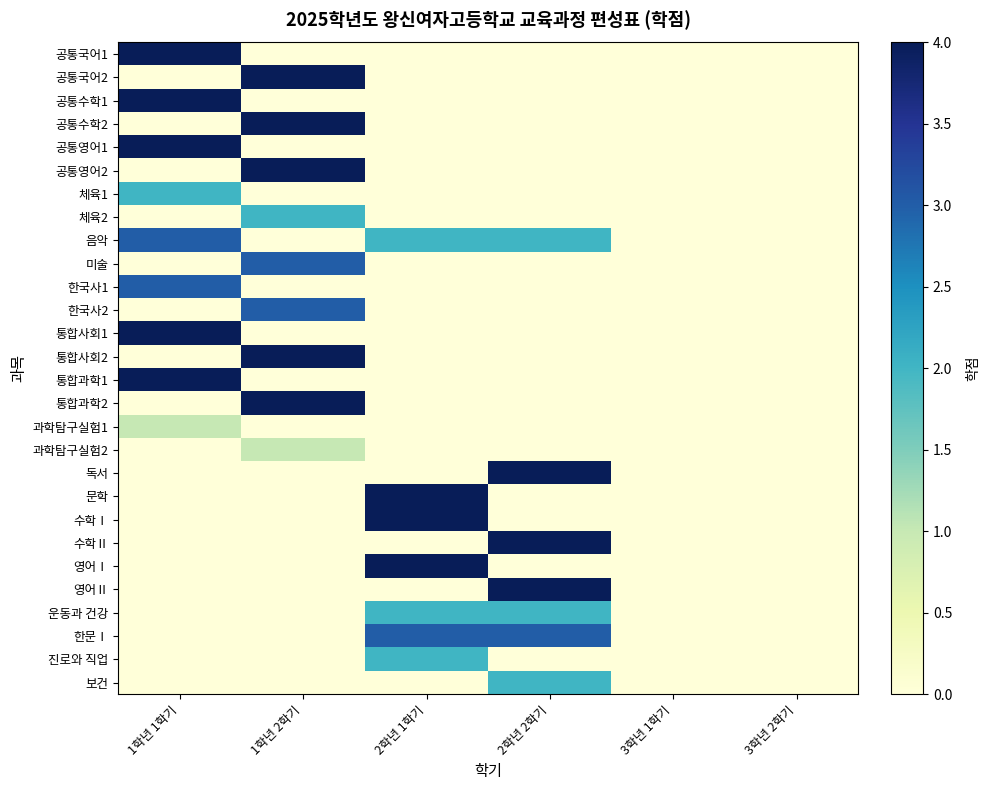

List the series in order of their peak value, lowest first.

과학탐구실험1, 과학탐구실험2, 체육1, 체육2, 운동과 건강, 진로와 직업, 보건, 음악, 미술, 한국사1, 한국사2, 한문Ⅰ, 공통국어1, 공통국어2, 공통수학1, 공통수학2, 공통영어1, 공통영어2, 통합사회1, 통합사회2, 통합과학1, 통합과학2, 독서, 문학, 수학Ⅰ, 수학Ⅱ, 영어Ⅰ, 영어Ⅱ